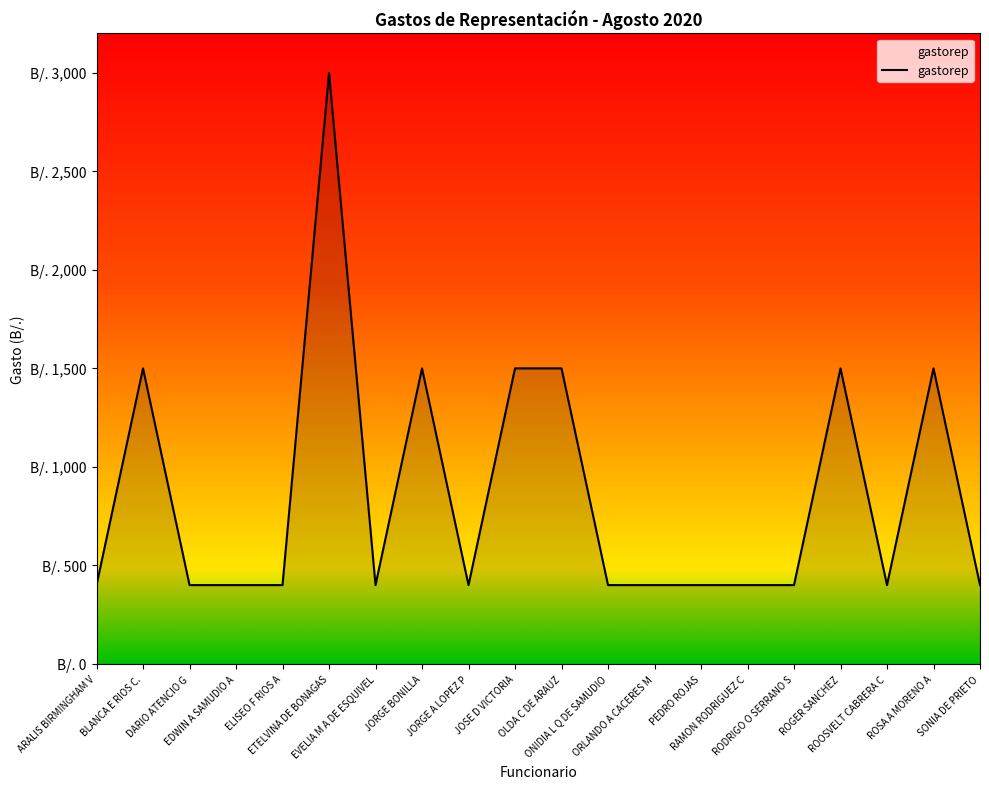

Rank the categories by value from lowest to highest.

ARALIS BIRMINGHAM V, DARIO ATENCIO G, EDWIN A SAMUDIO A, ELISEO F RIOS A, EVELIA M A DE ESQUIVEL, JORGE A LOPEZ P, ONIDIA L Q DE SAMUDIO, ORLANDO A CACERES M, PEDRO ROJAS, RAMON RODRIGUEZ C, RODRIGO O SERRANO S, ROOSVELT CABRERA C, SONIA DE PRIETO, BLANCA E RIOS C., JORGE BONILLA, JOSE D VICTORIA, OLDA C DE ARAUZ, ROGER SANCHEZ, ROSA A MORENO A, ETELVINA DE BONAGAS